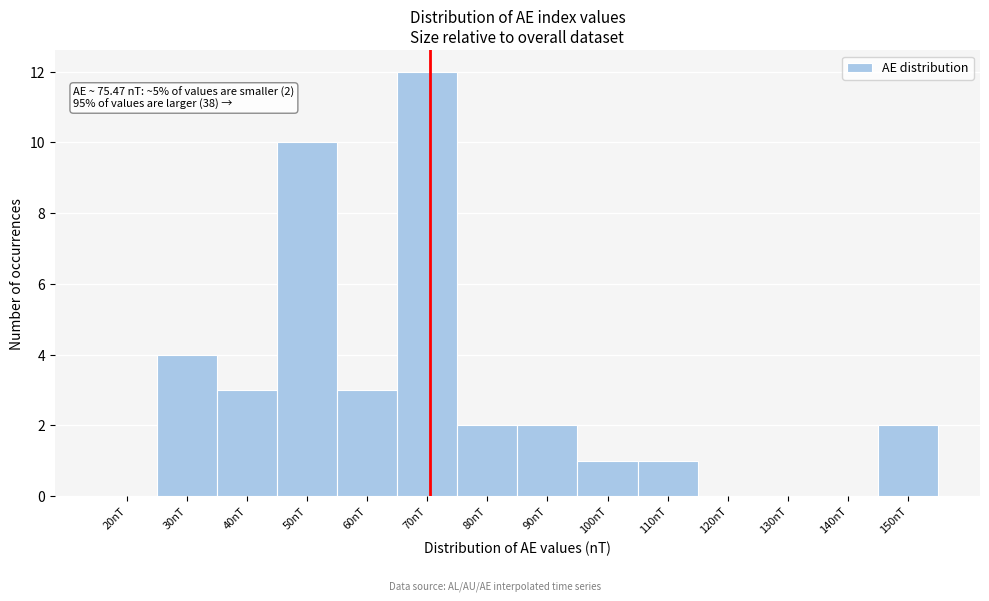

Reading left to right, what are all the values shown in this chart?

20nT=0	30nT=4	40nT=3	50nT=10	60nT=3	70nT=12	80nT=2	90nT=2	100nT=1	110nT=1	120nT=0	130nT=0	140nT=0	150nT=2